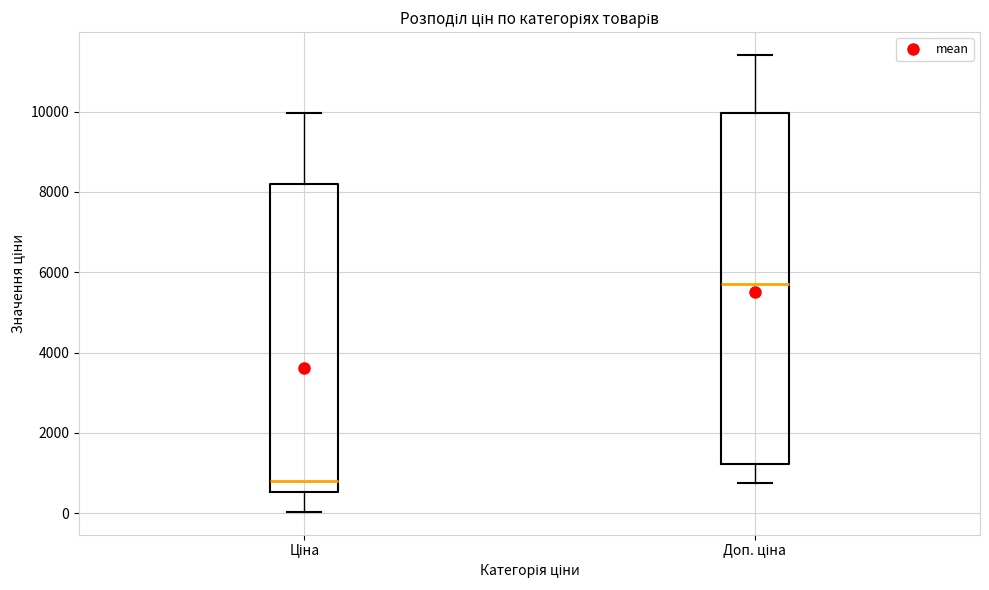

Reading left to right, transcribe this box plot: for each box, give where its median line is, the range the box spans, and where its two whiskers end, as read against the y-axis. The values are not printed on the chart, so give them approximately, as read against the axis.

Ціна: median 800, box 600 to 8200, whiskers 0 to 10000
Доп. ціна: median 5800, box 1200 to 10000, whiskers 800 to 11400